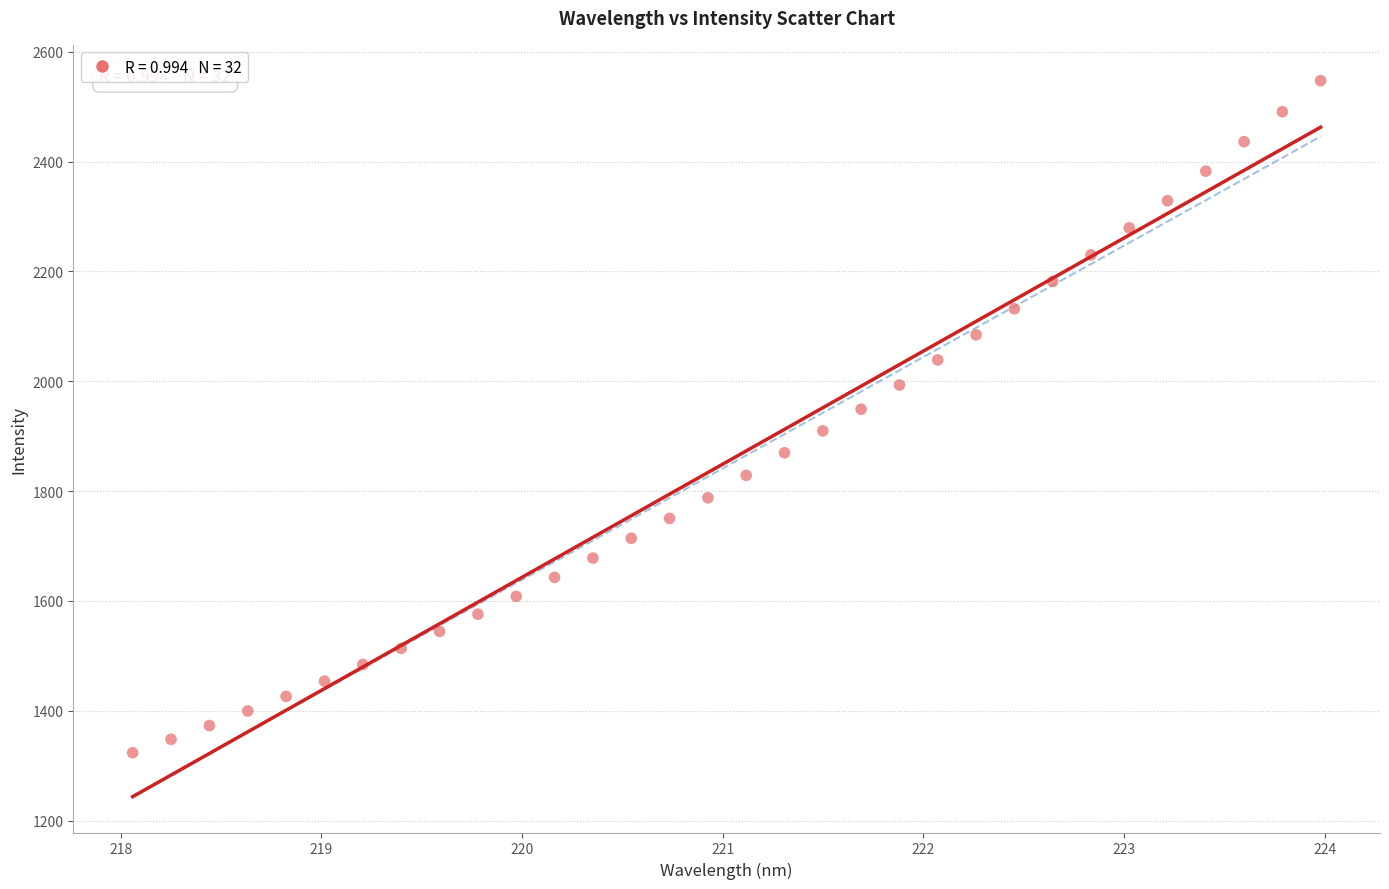

What is the range of X values (max minus min)?

5.9